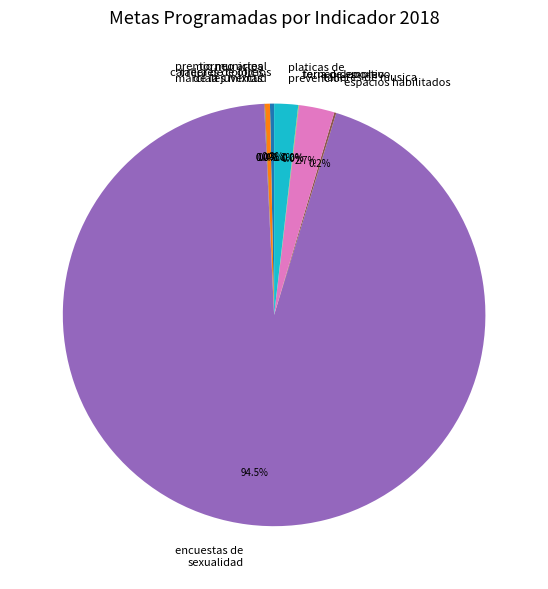

What is the ratio of the value at talleres de musica to the value at platicas de prevencion?

1.5